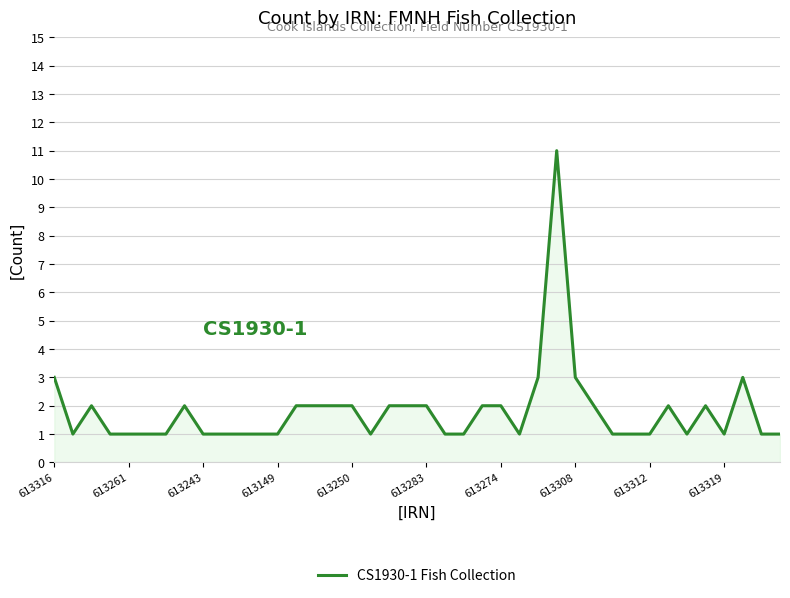

What is the difference between the maximum and minimum values?

10